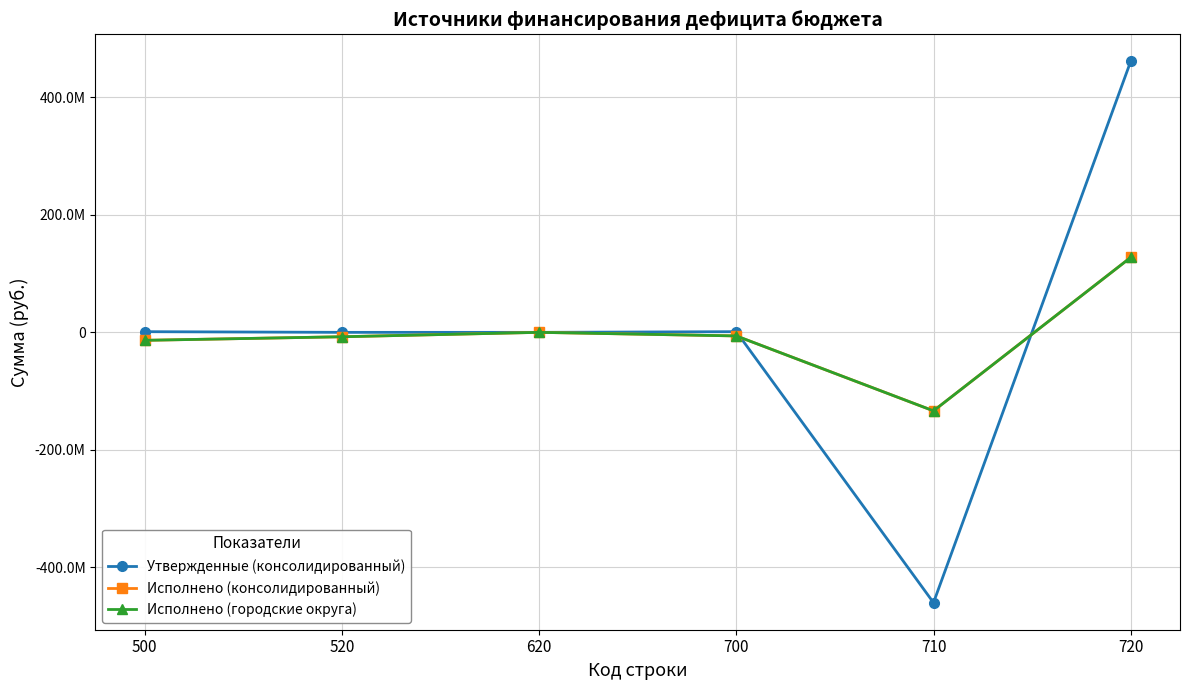

What is the difference between the second highest and minimum values in the Исполнено (консолидированный) series?

133624019.6